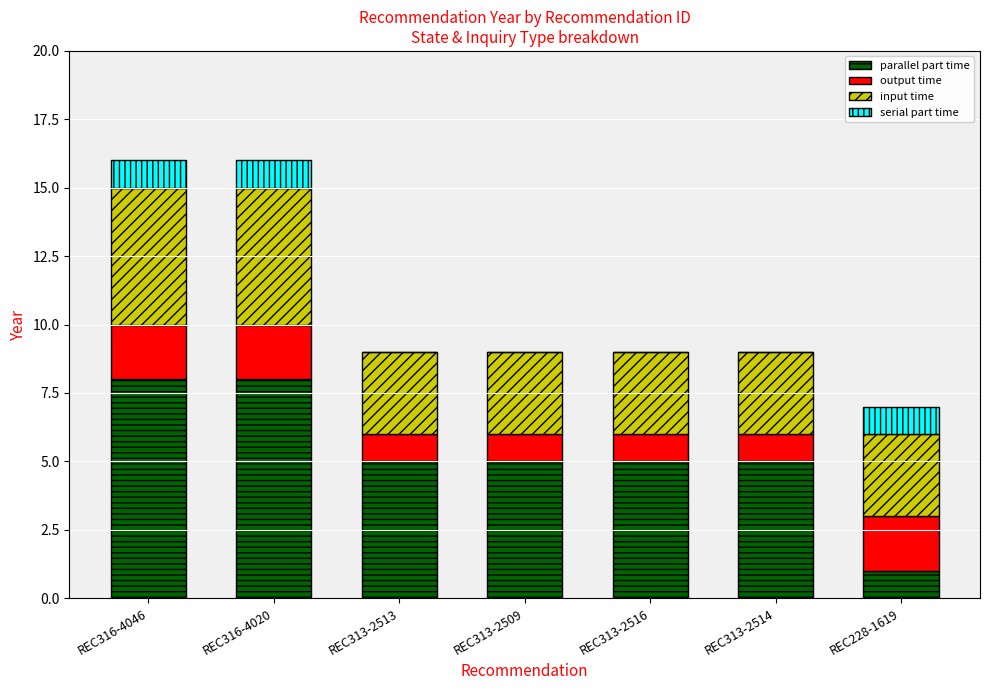

How many categories are shown in the chart?

7